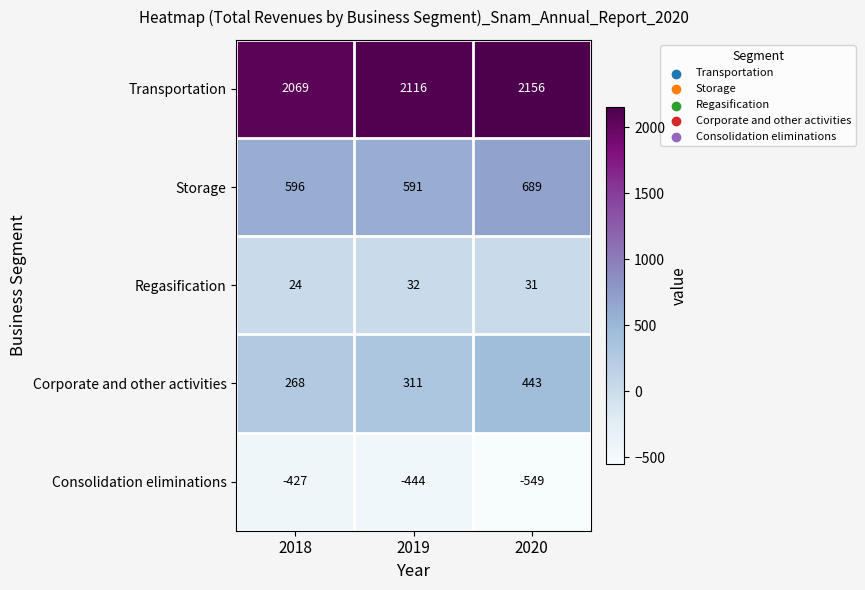

At which category is the sum across all series the highest?

2020